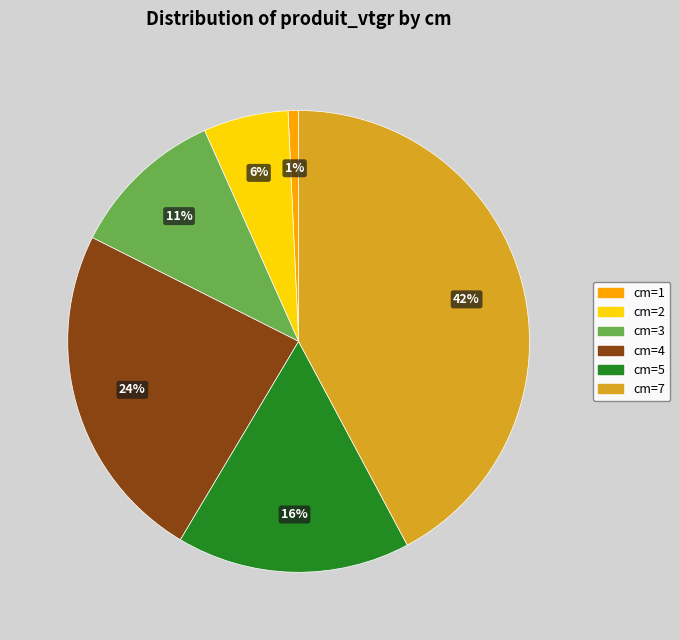

How many slices are in this pie chart?

6